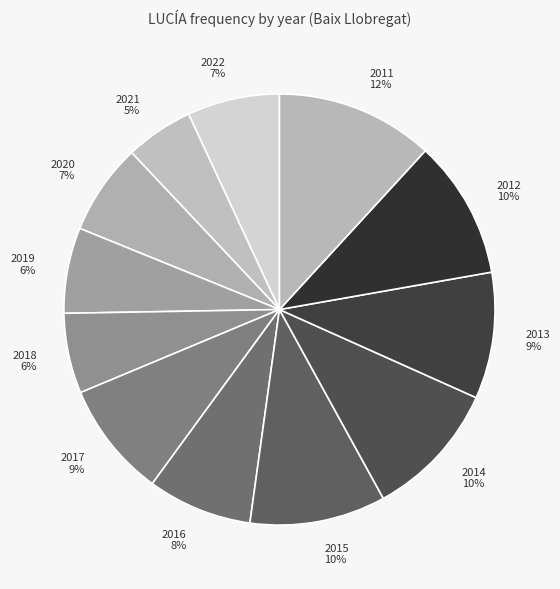

Which has a higher value, 2018 or 2016?

2016